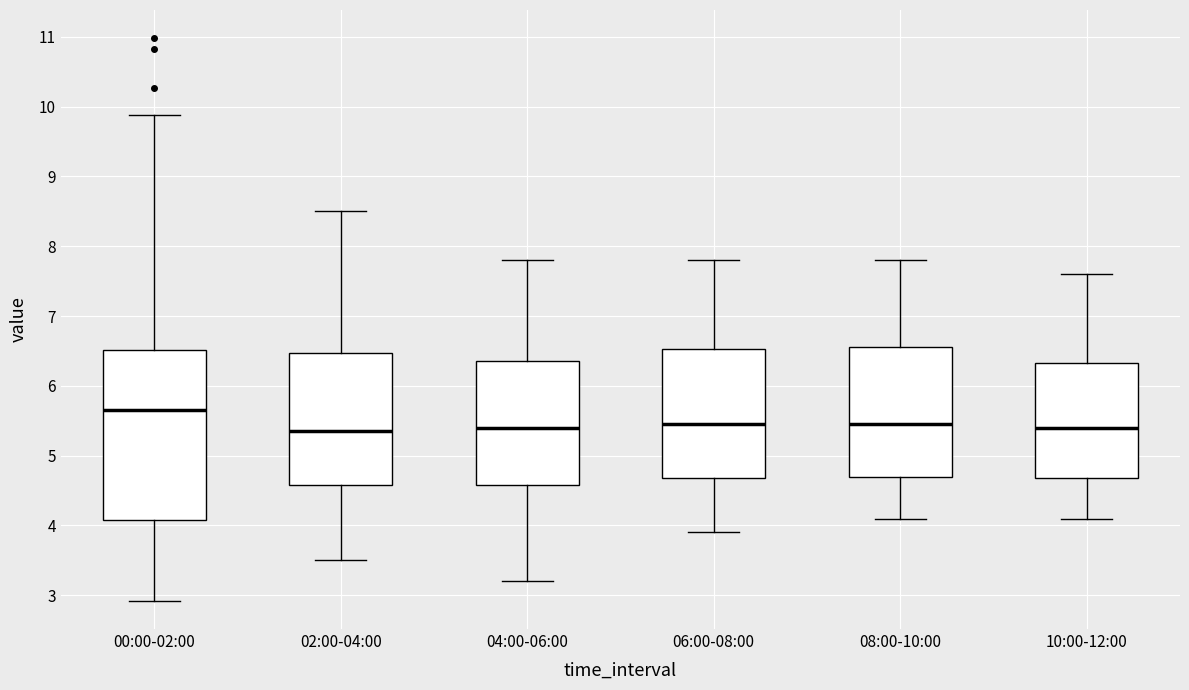

Where is the upper edge of the box for 00:00-02:00 on the y-axis? The values are not printed on the chart, so give them approximately, as read against the axis.

6.5